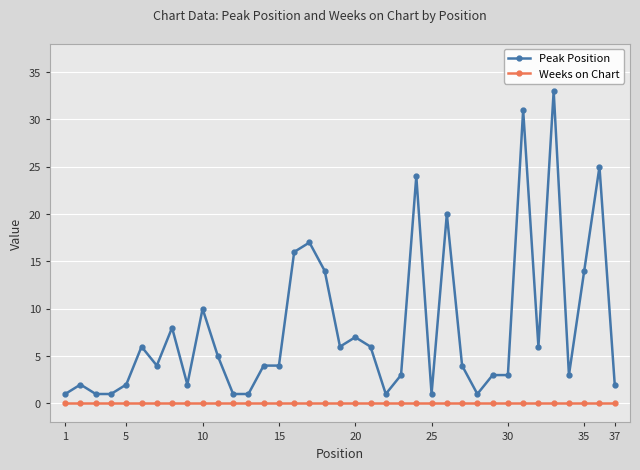

What is the value of the Peak Position point at the 14th from the left?

4